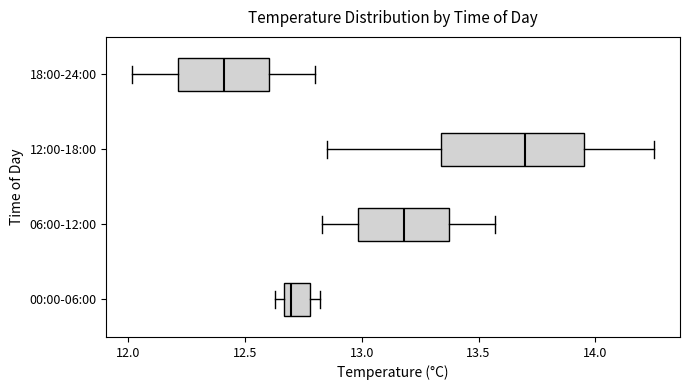

Reading bottom to top, read every box against the x-axis: the position of its median line, the range the box covers, and the ends of its whiskers. The values are not printed on the chart, so give them approximately, as read against the axis.

00:00-06:00: median 12.70, box 12.65 to 12.80, whiskers 12.65 (just left of the box's left edge) to 12.80 (just right of the box's right edge)
06:00-12:00: median 13.20, box 13.00 to 13.40, whiskers 12.85 to 13.55
12:00-18:00: median 13.70, box 13.35 to 13.95, whiskers 12.85 to 14.25
18:00-24:00: median 12.40, box 12.20 to 12.60, whiskers 12.00 to 12.80